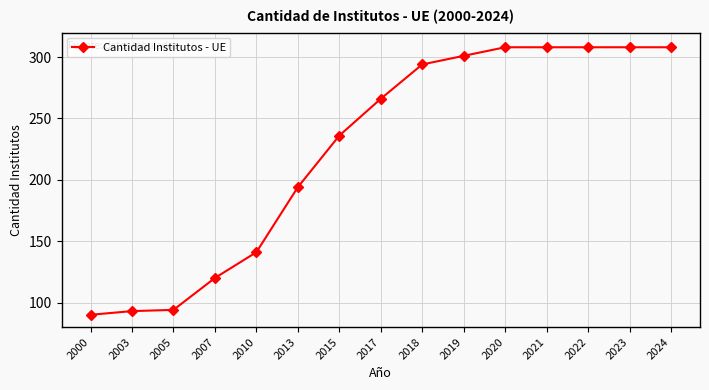

Is it true that the value at 2024 is 308?

True